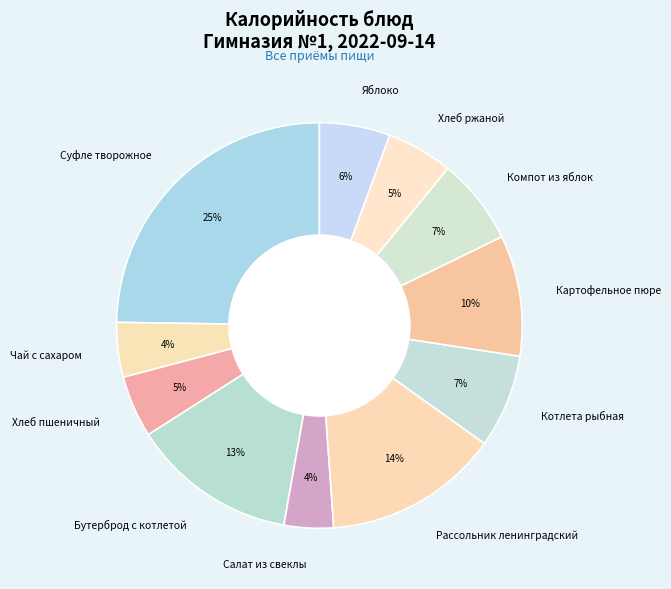

Combined, do Салат из свеклы and Картофельное пюре account for over 50%?

No